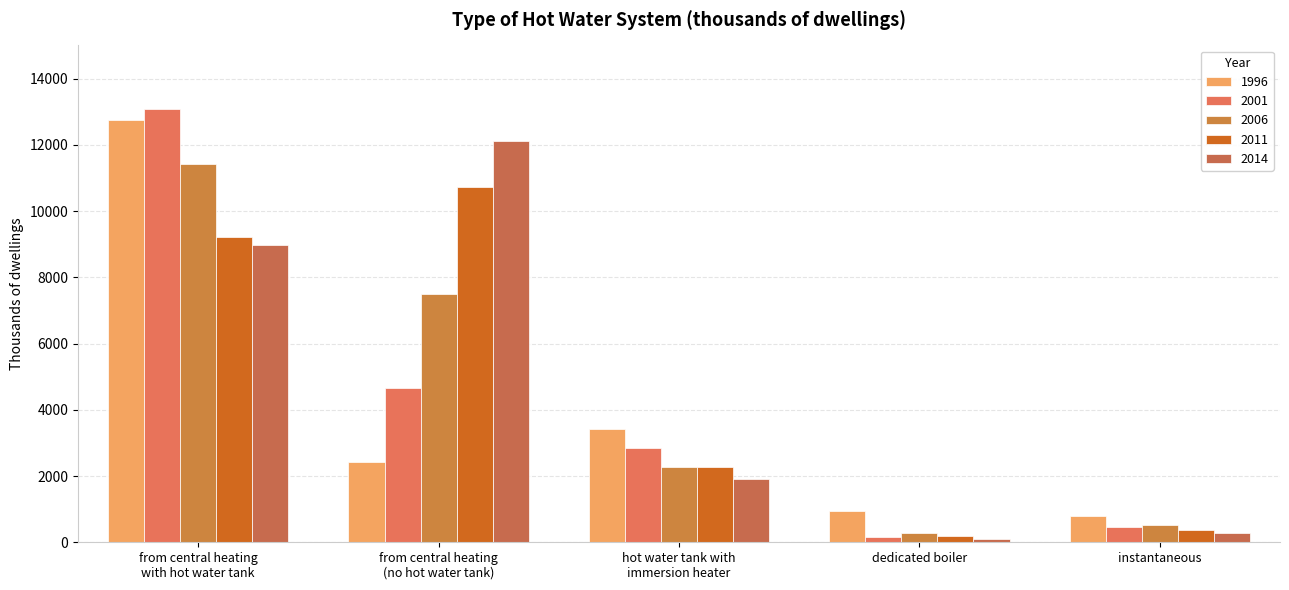

Rank the series by their average value, from highest to lowest.

2014, 2011, 2006, 2001, 1996